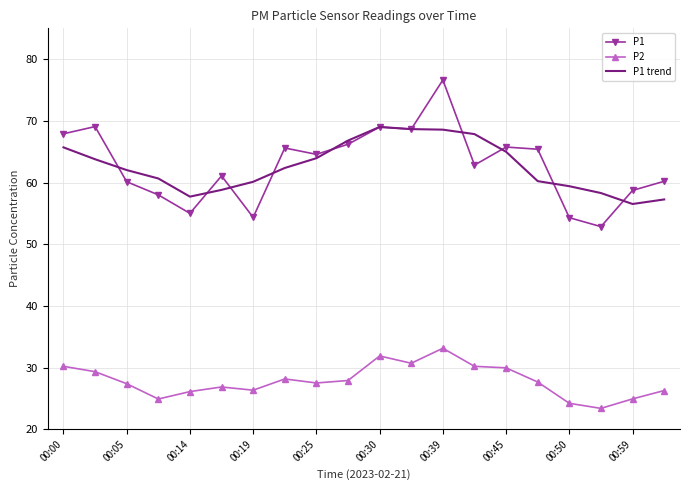

Rank the series by their maximum value, from highest to lowest.

P1, P1 trend, P2